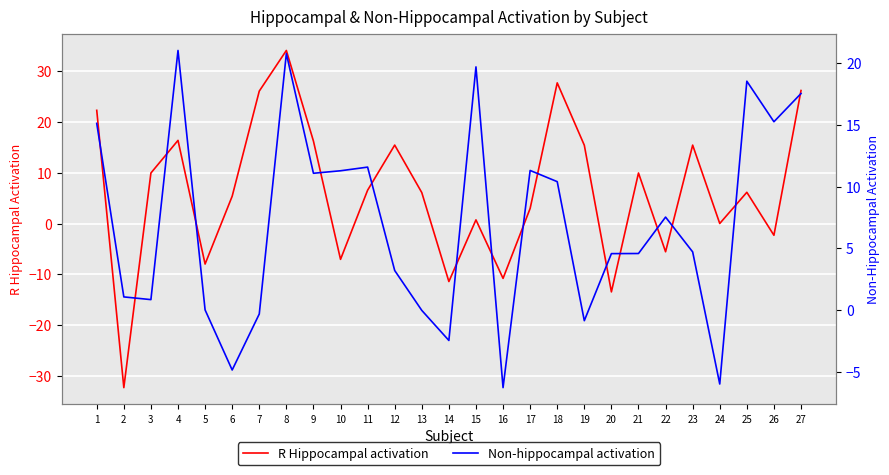

What is the difference between the maximum and minimum values in the Non-hippocampal activation series?

27.3